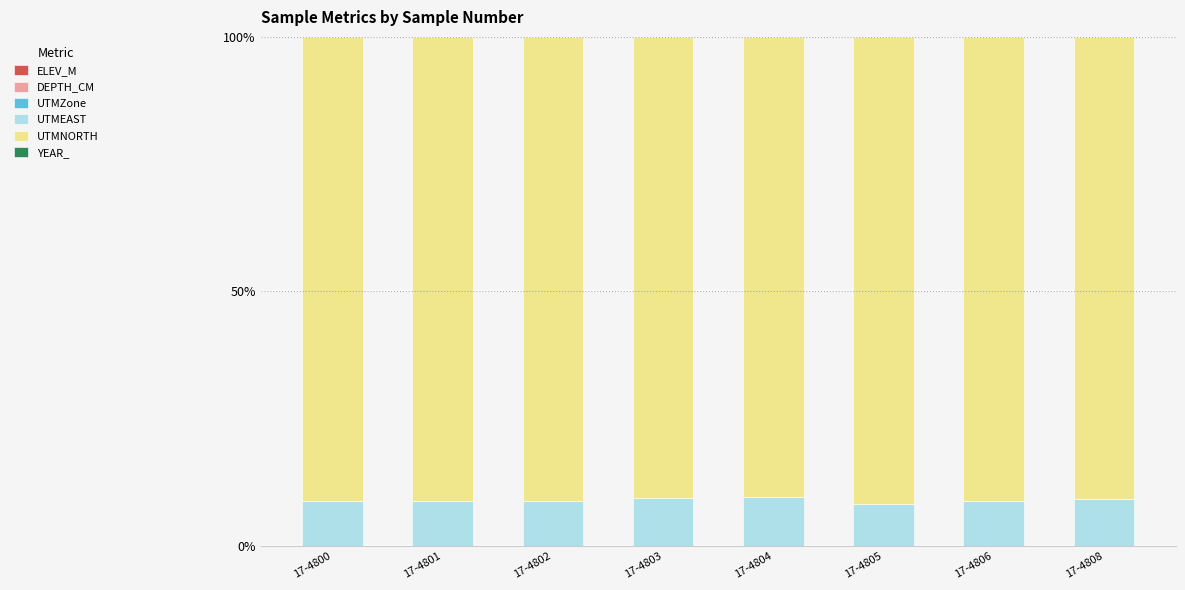

The UTMEAST series shows 14.6 at 17-4803. True or false?

False